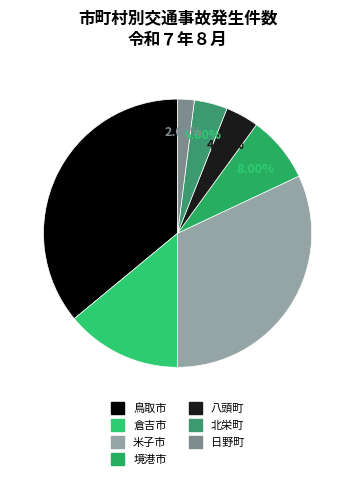

Which category has the biggest portion of the pie?

鳥取市